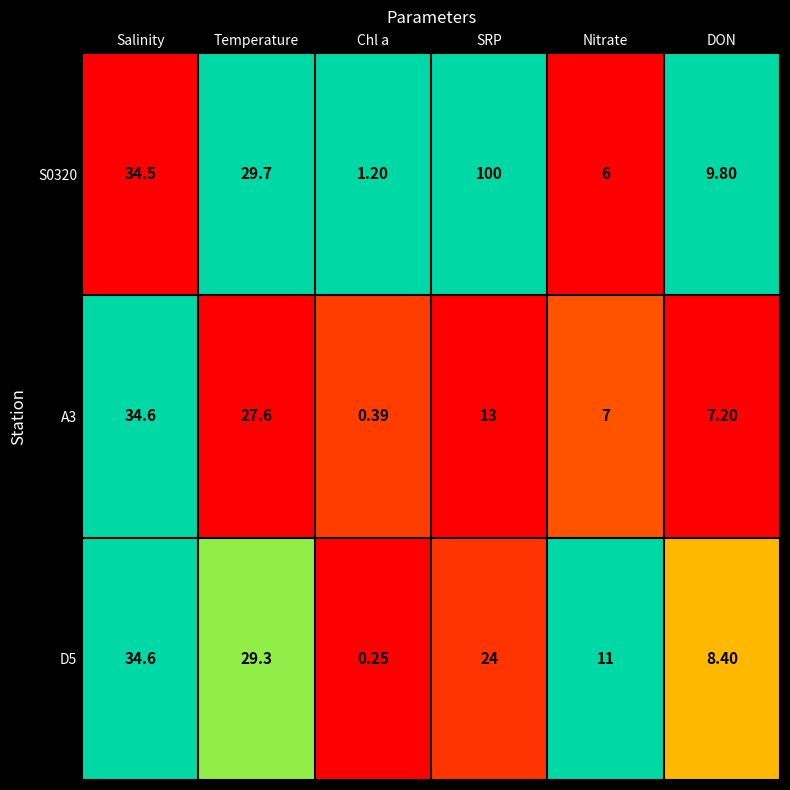

Which series has the largest total across all categories?

S0320